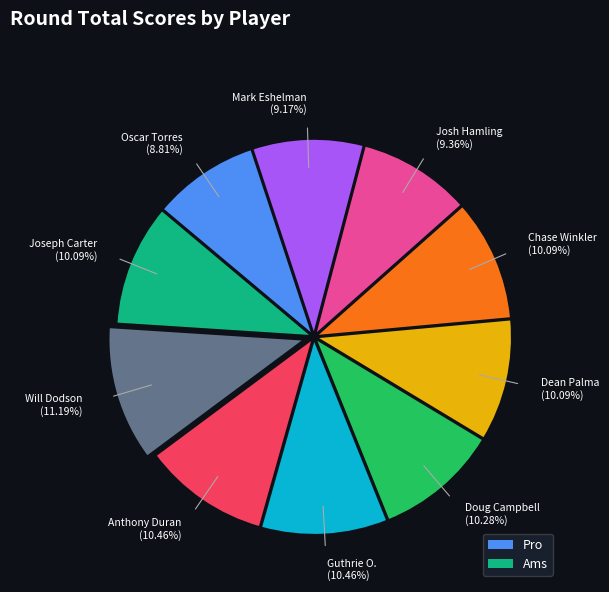

To the nearest percent, what is the average slice percentage?

10%